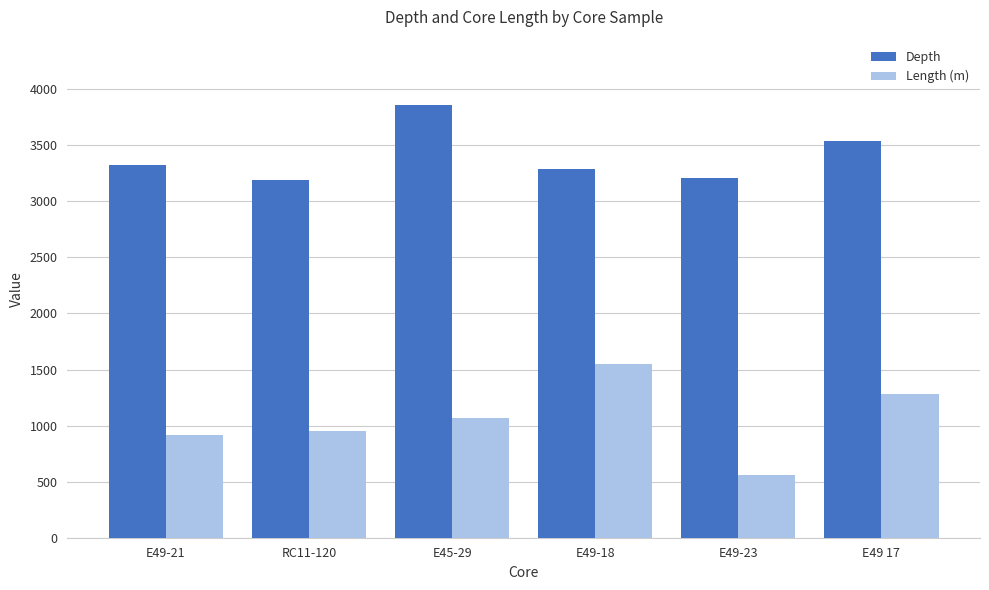

What is the difference between the highest and lowest values at E45-29?

2796